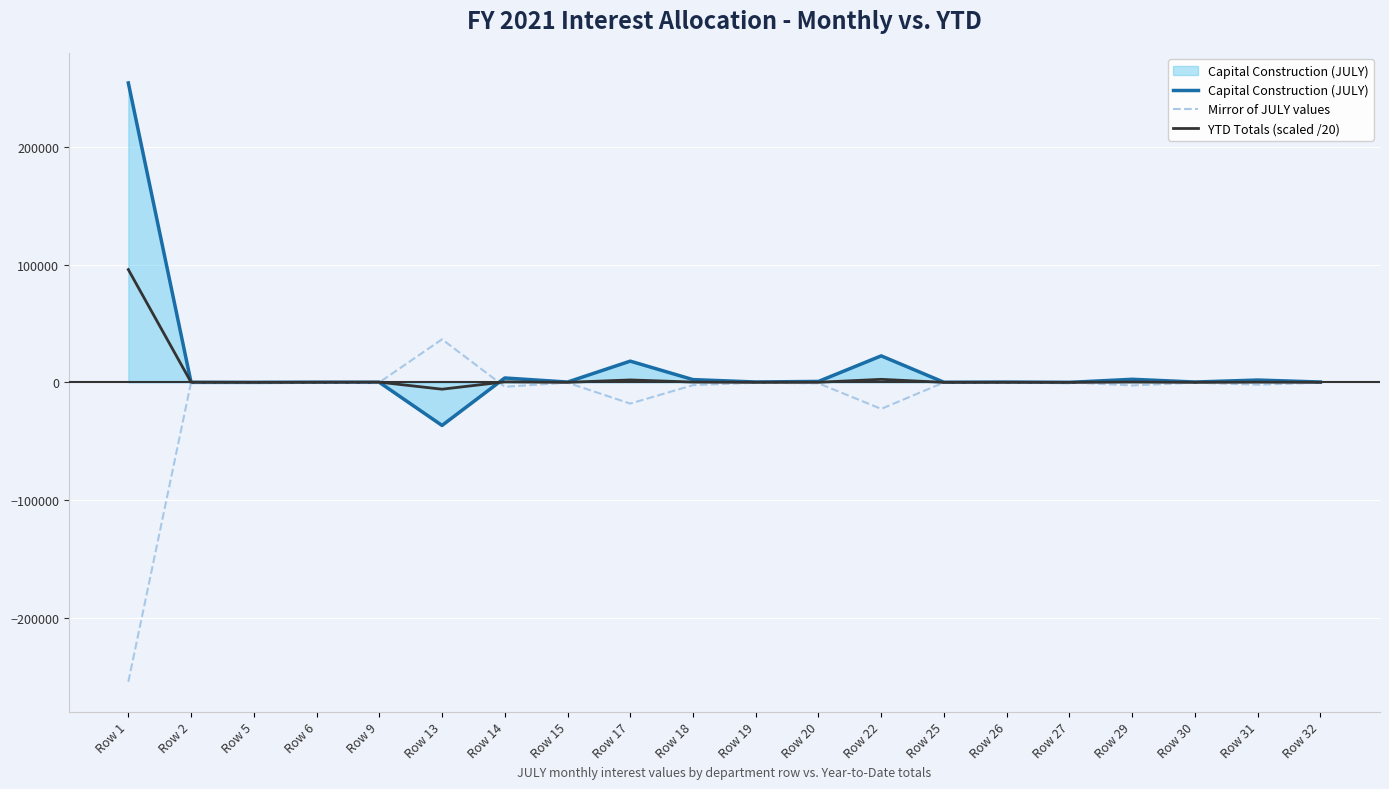

List the series in order of their overall mean, highest first.

Capital Construction (JULY), YTD Totals (scaled /20), Mirror of JULY values